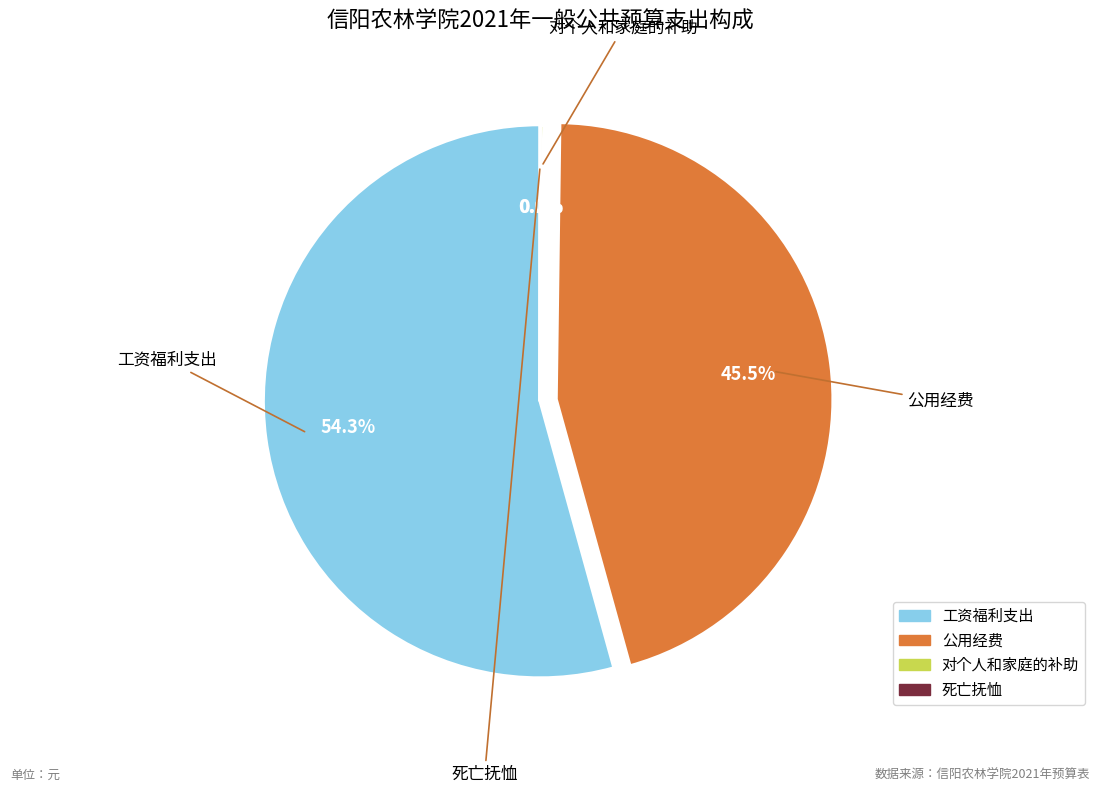

Is it true that 工资福利支出 is 61% of the pie?

False